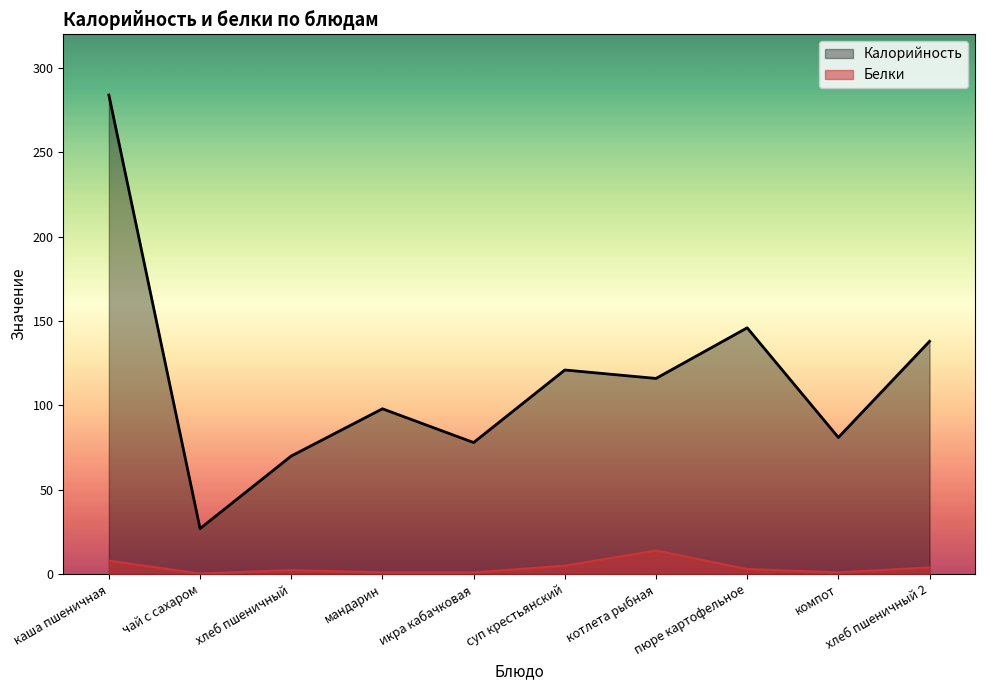

What is the label of the 7th point from the left?

котлета рыбная